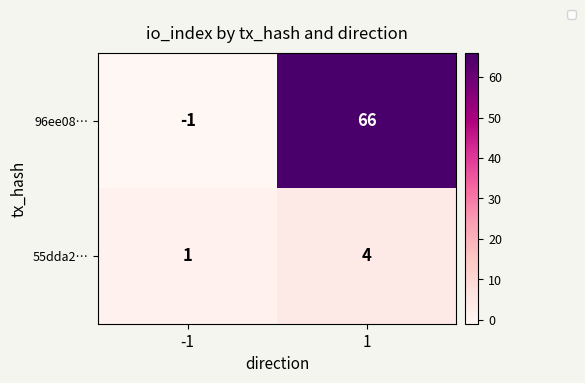

Reading left to right, extract all data points from this chart.

96ee08…: -1=-1	1=66
55dda2…: -1=1	1=4